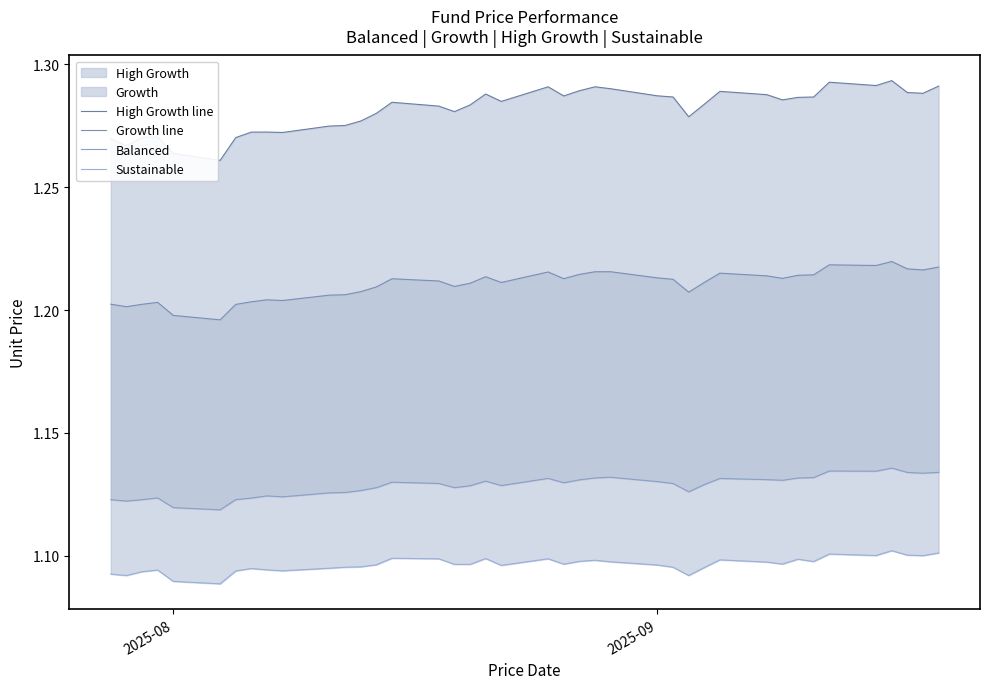

True or false: High Growth line and Balanced cross at least once.

False